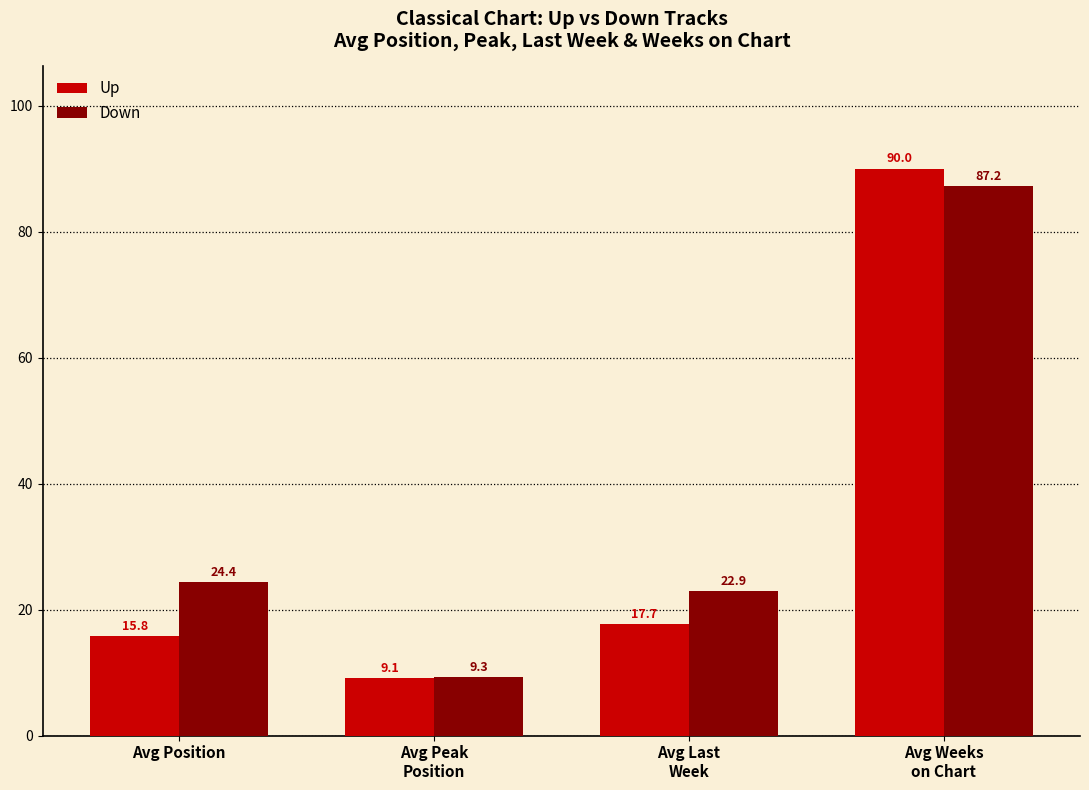

What position from the right is Avg Position?

4